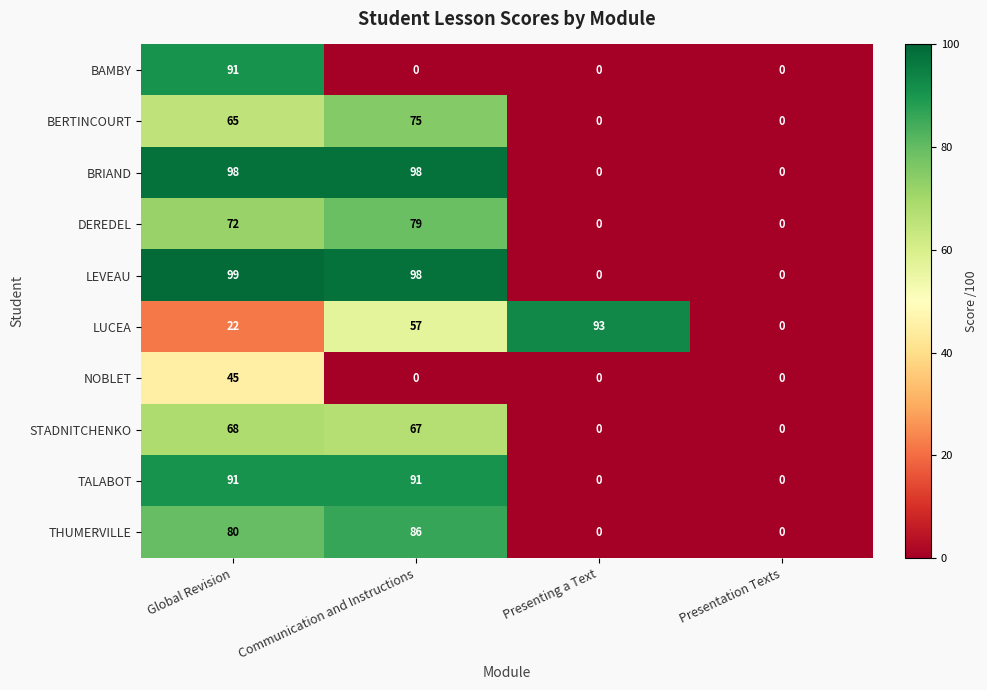

Which series has the largest total across all categories?

LEVEAU